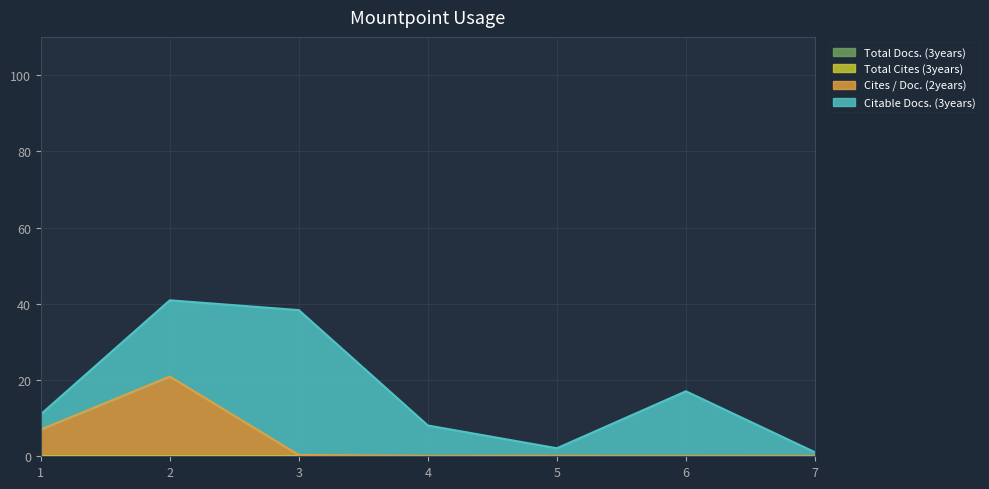

List the series in order of their peak value, lowest first.

Total Docs. (3years), Total Cites (3years), Cites / Doc. (2years), Citable Docs. (3years)